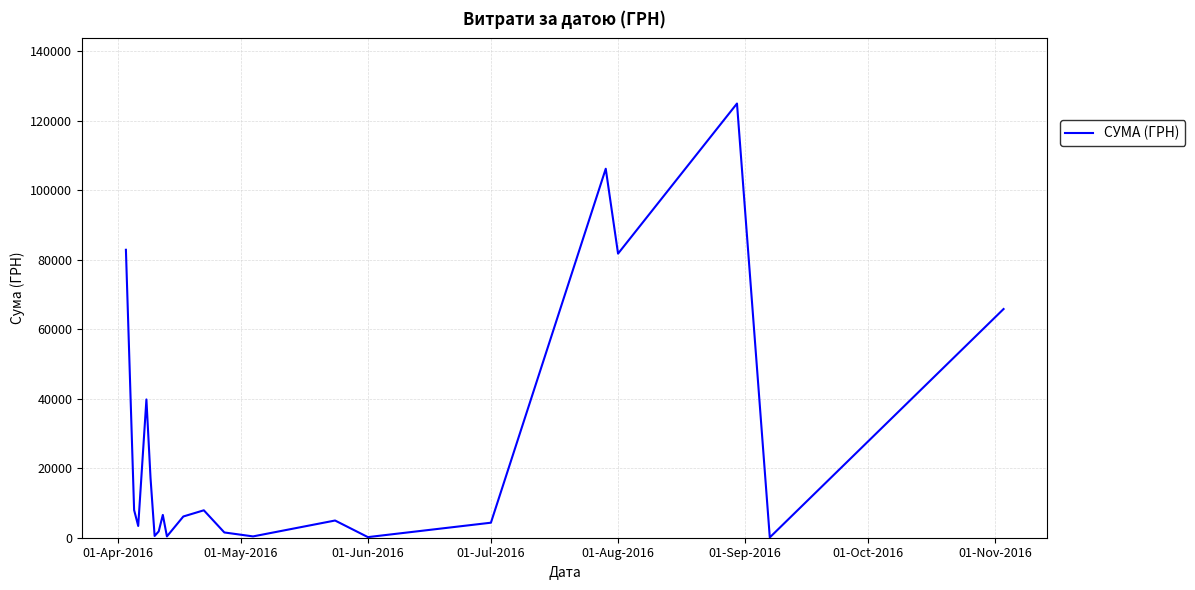

What is the maximum value shown in the chart?

124904.8